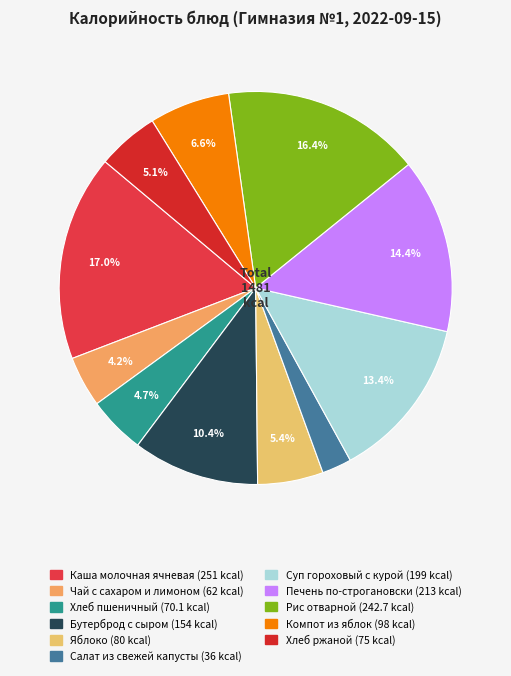

To the nearest percent, what is the combined percentage of Хлеб пшеничный and Компот из яблок?

11%